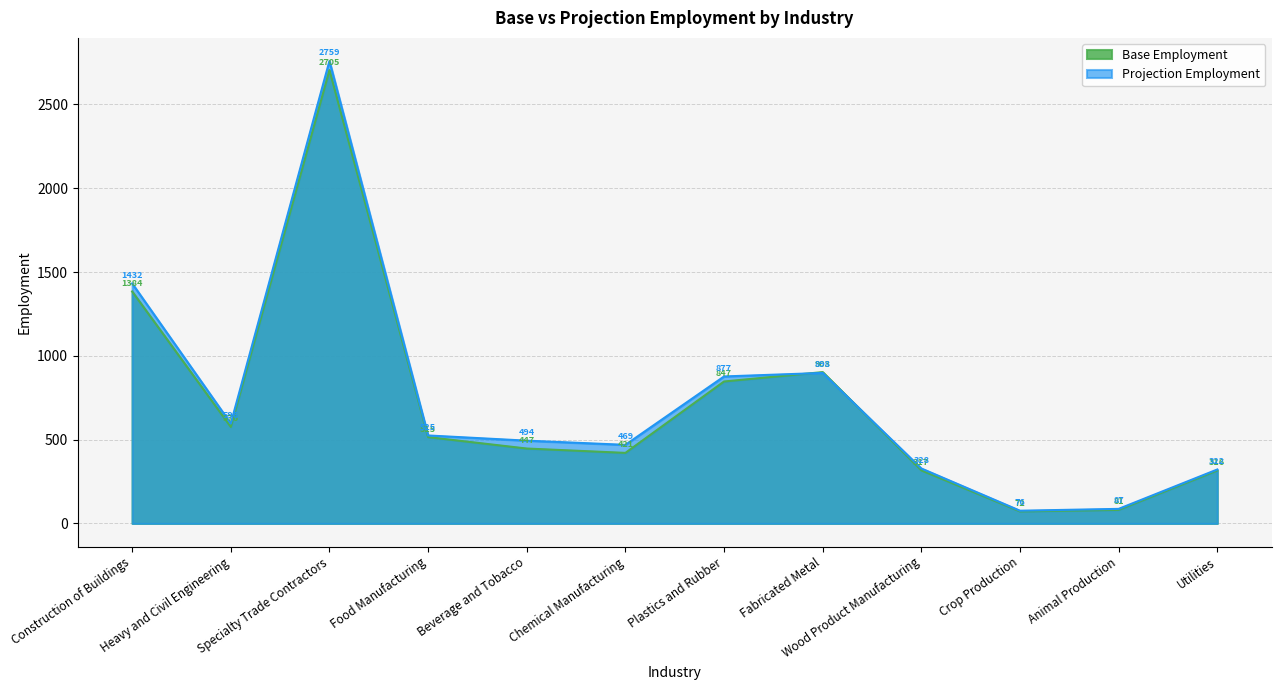

Which series has the largest total across all categories?

Projection Employment